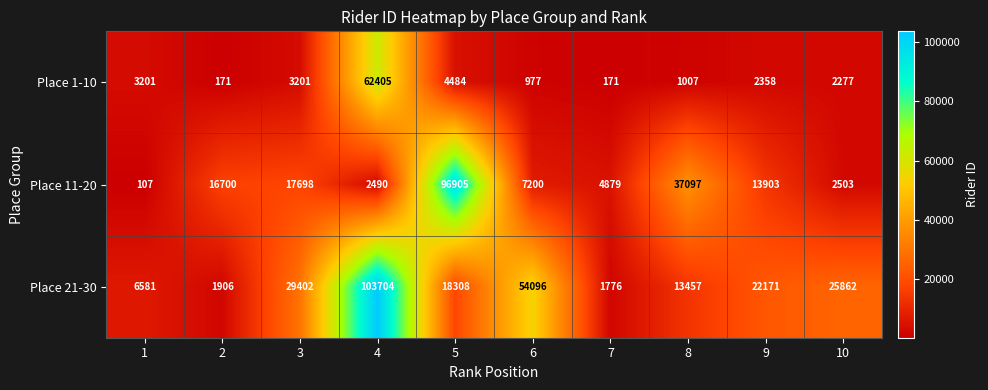

Count the number of categories in the chart.

10